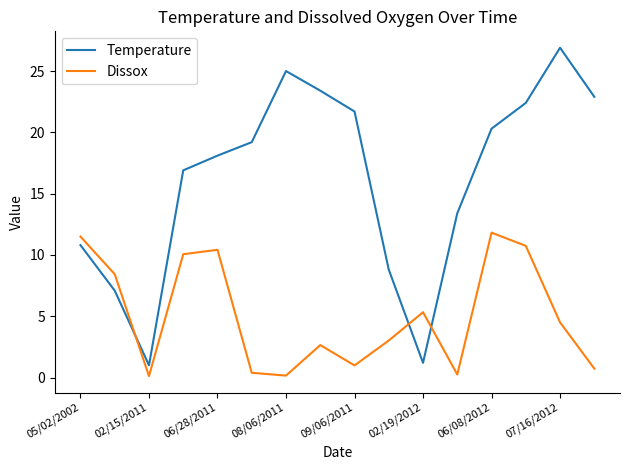

Rank the series by their average value, from lowest to highest.

Dissox, Temperature